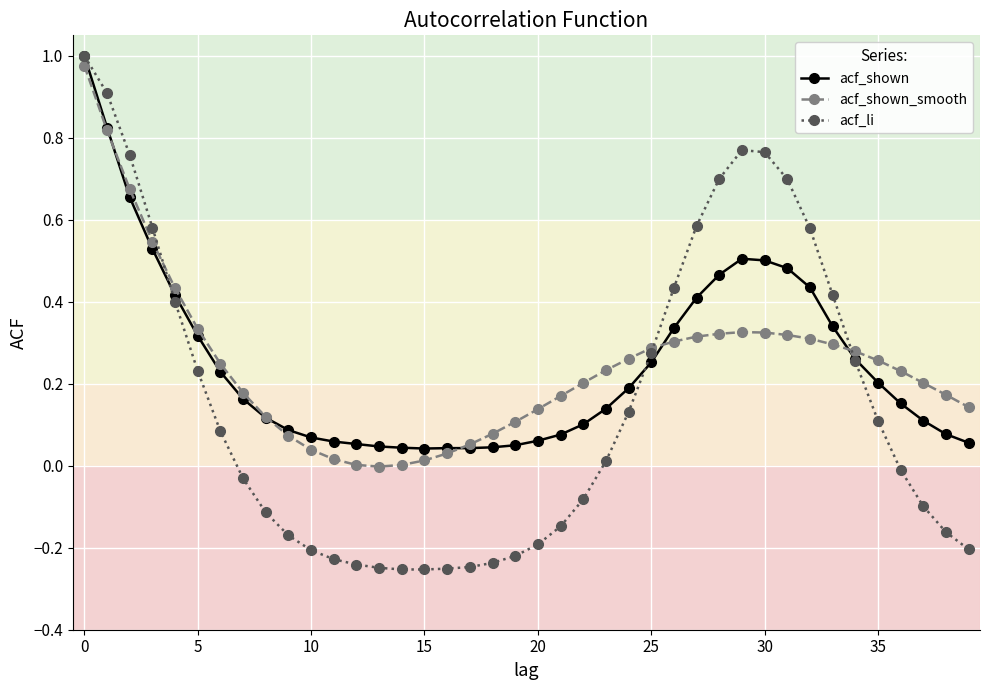

True or false: acf_shown_smooth has more than 0 interior local peaks.

True